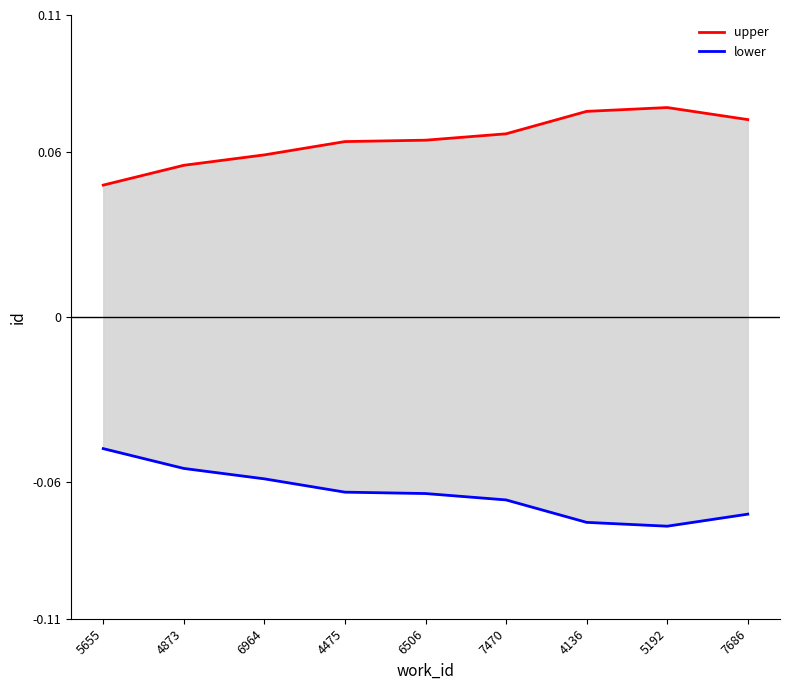

Reading right to left, what are all the values shown in this chart?

upper: 0.1	0.1	0.1	0.1	0.1	0.1	0.1	0.1	0.0
lower: -0.1	-0.1	-0.1	-0.1	-0.1	-0.1	-0.1	-0.1	-0.0